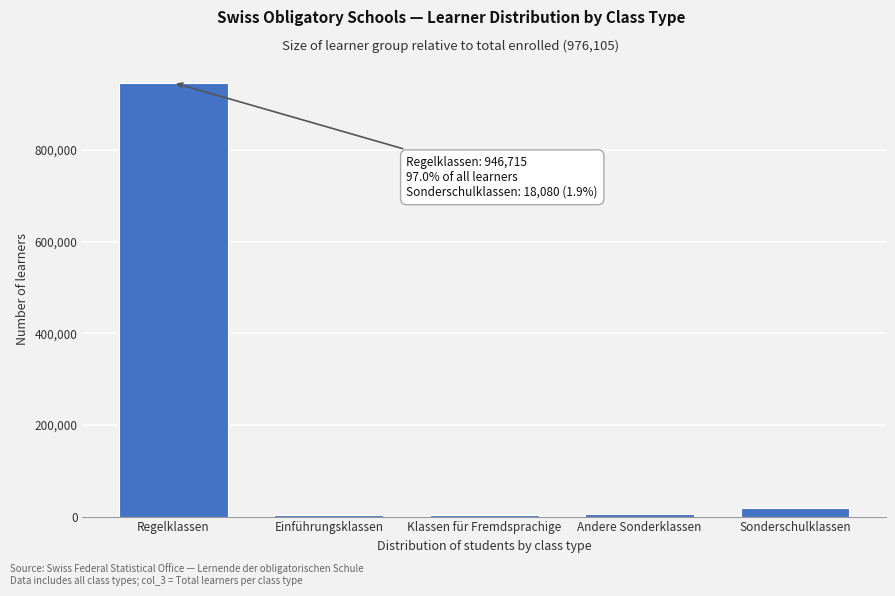

What is the greatest value displayed?

946715